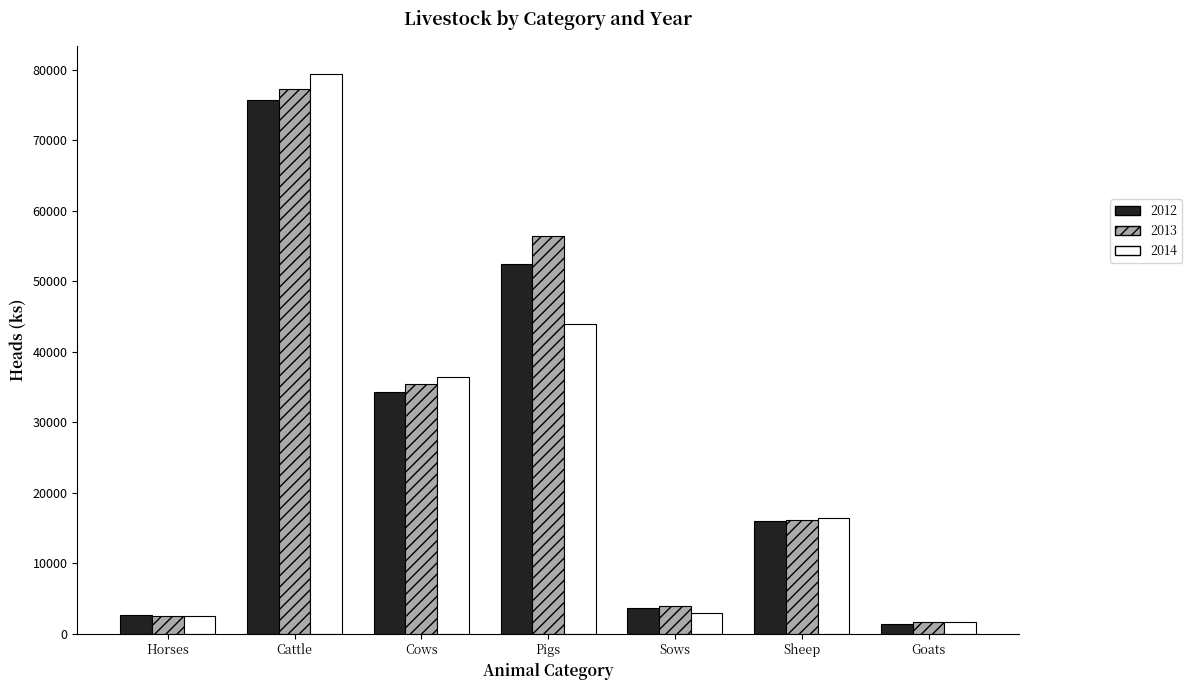

Which series changed the most between Cattle and Pigs?

2014